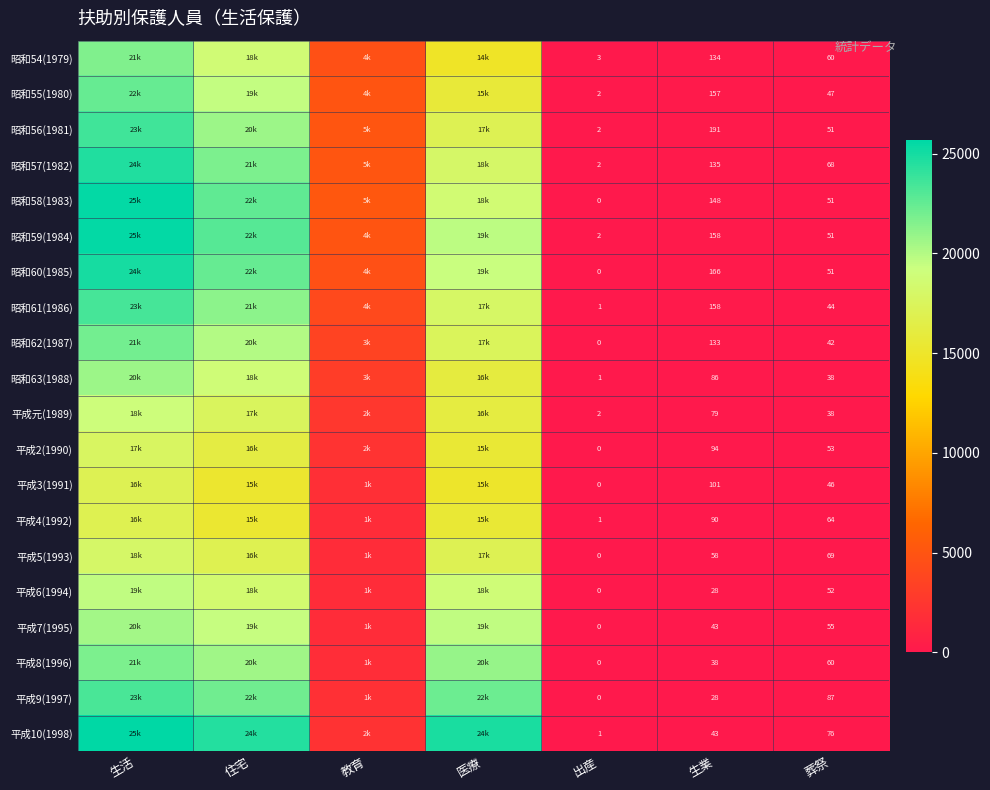

The value of 昭和54(1979) at 葬祭 is 60. True or false?

True